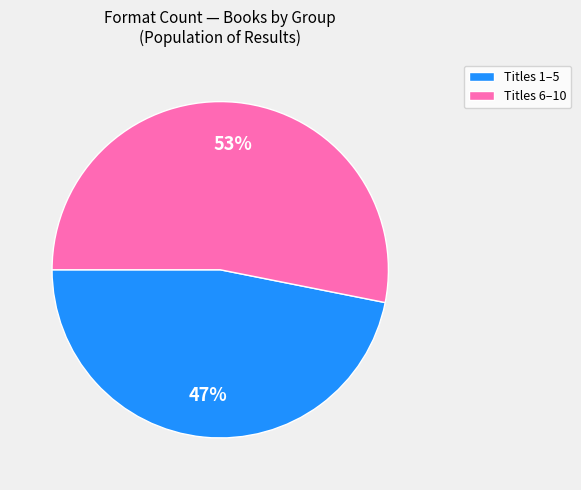

Rank the categories by value from lowest to highest.

Titles 1–5, Titles 6–10